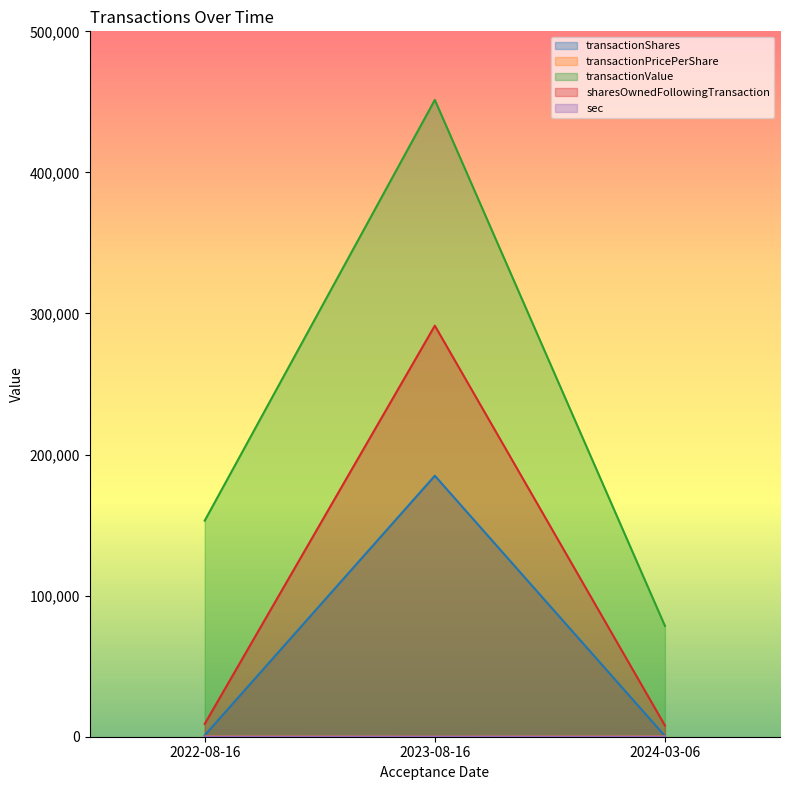

Read the sharesOwnedFollowingTransaction value at 2023-08-16.

291377.0